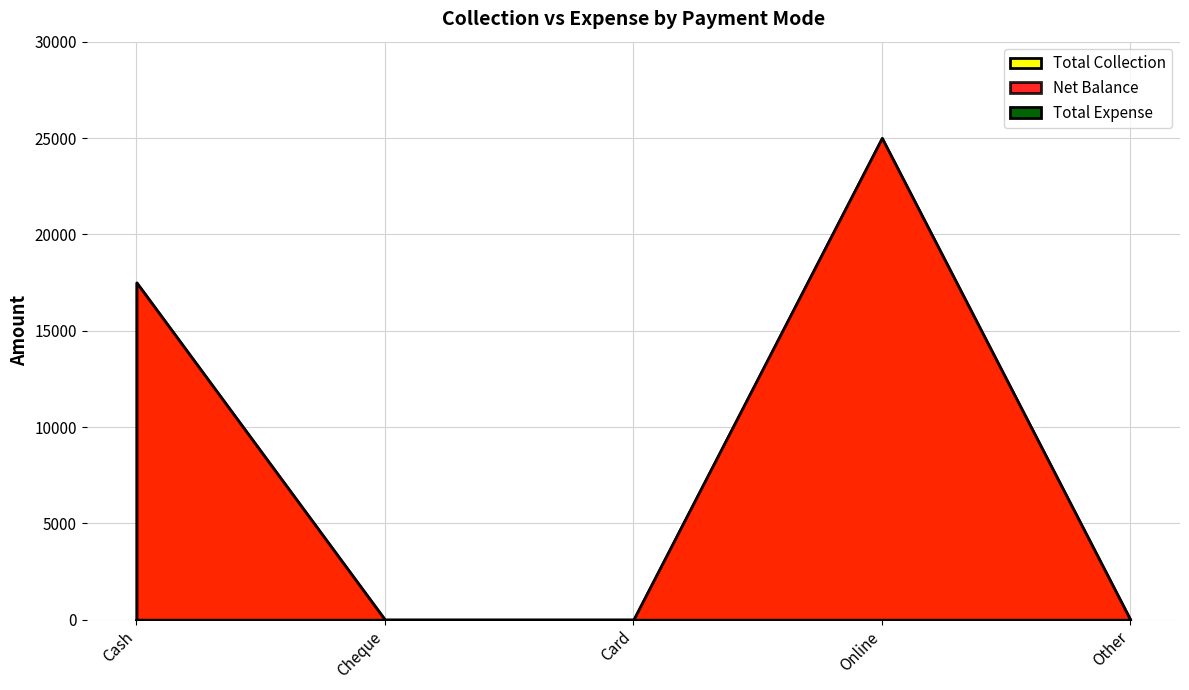

List the labels in order of Total Collection value, largest first.

Online, Cash, Cheque, Card, Other